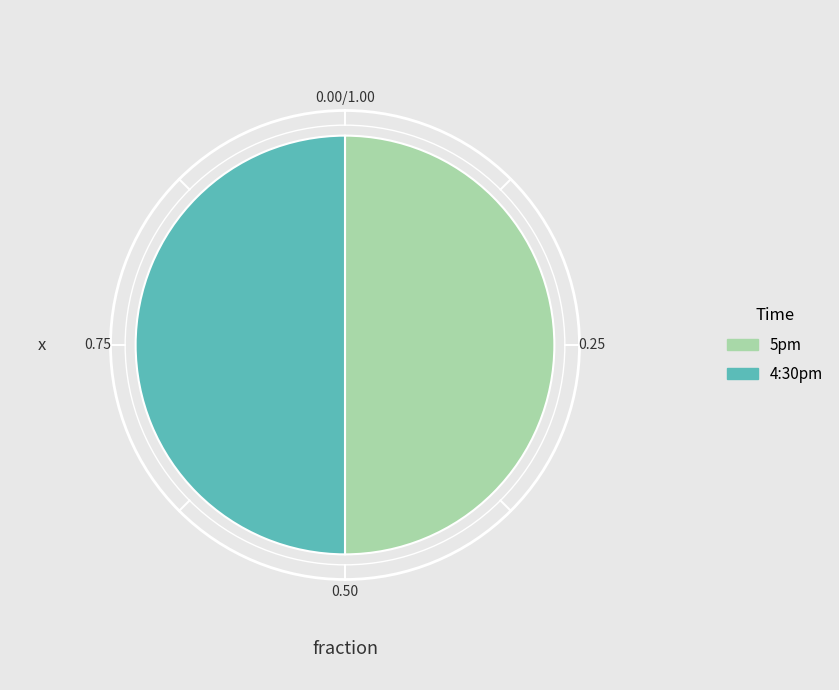

Approximately how many times larger is the value at 5pm compared to 4:30pm?

1.0